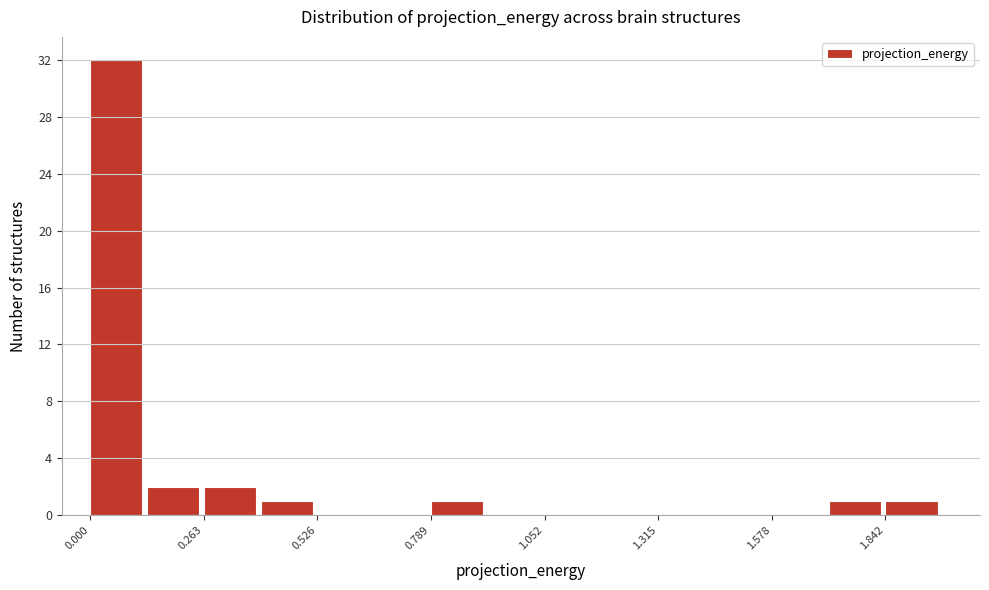

Read against the x-axis, roughly where is the centre of the tallest bar?

0.05